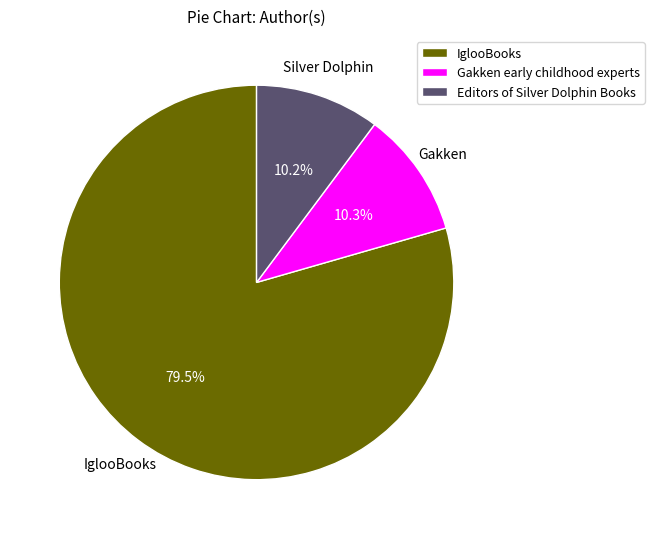

Between Editors of Silver Dolphin Books and IglooBooks, which is larger?

IglooBooks